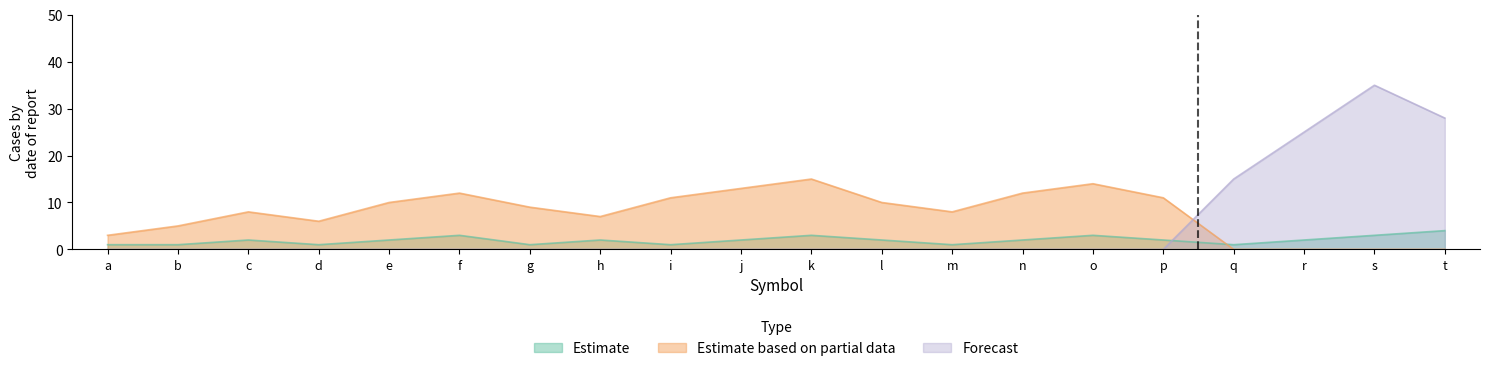

Is the value of Estimate based on partial data at d greater than the value of Estimate at d?

Yes